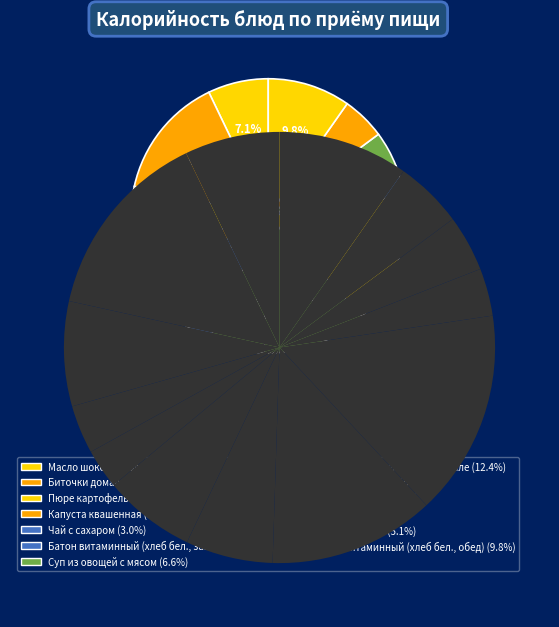

Count the number of slices in the pie.

13